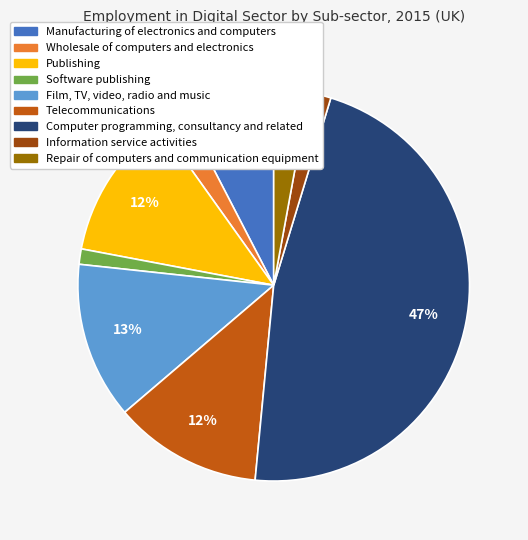

Is it true that Software publishing is 11% of the pie?

False